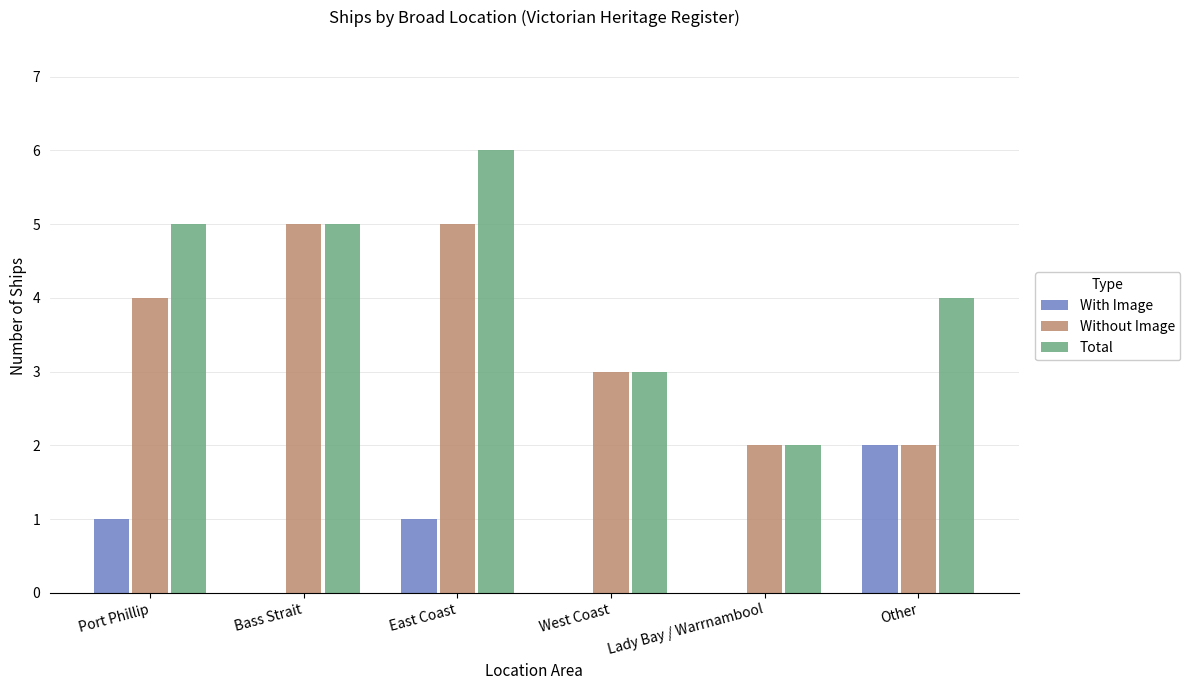

Is the value of Without Image at East Coast greater than the value of Total at West Coast?

Yes